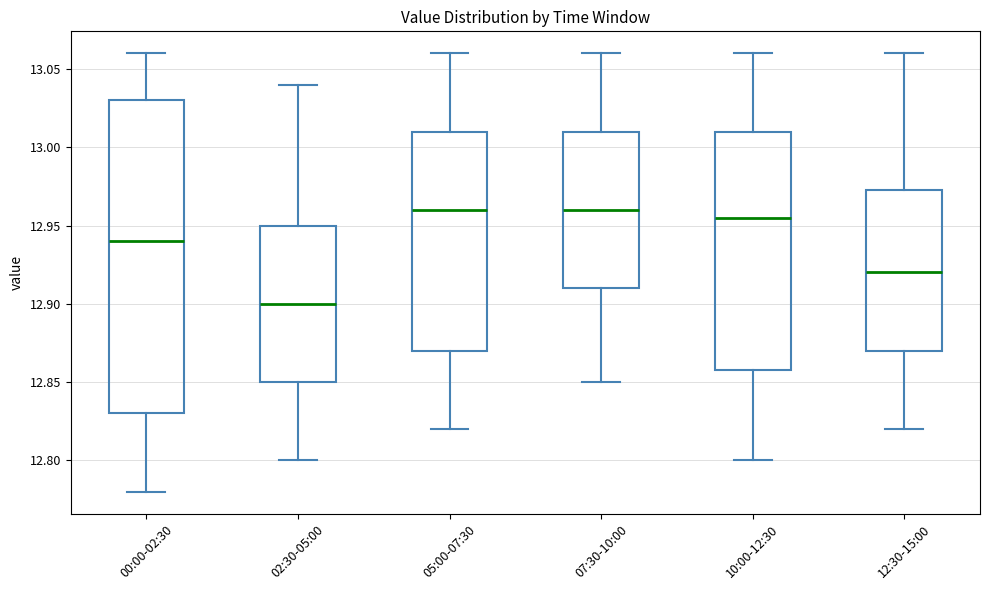

Reading left to right, transcribe this box plot: for each box, give where its median line is, the range the box spans, and where its two whiskers end, as read against the y-axis. The values are not printed on the chart, so give them approximately, as read against the axis.

00:00-02:30: median 12.940, box 12.830 to 13.030, whiskers 12.780 to 13.060
02:30-05:00: median 12.900, box 12.850 to 12.950, whiskers 12.800 to 13.040
05:00-07:30: median 12.960, box 12.870 to 13.010, whiskers 12.820 to 13.060
07:30-10:00: median 12.960, box 12.910 to 13.010, whiskers 12.850 to 13.060
10:00-12:30: median 12.955, box 12.860 to 13.010, whiskers 12.800 to 13.060
12:30-15:00: median 12.920, box 12.870 to 12.975, whiskers 12.820 to 13.060